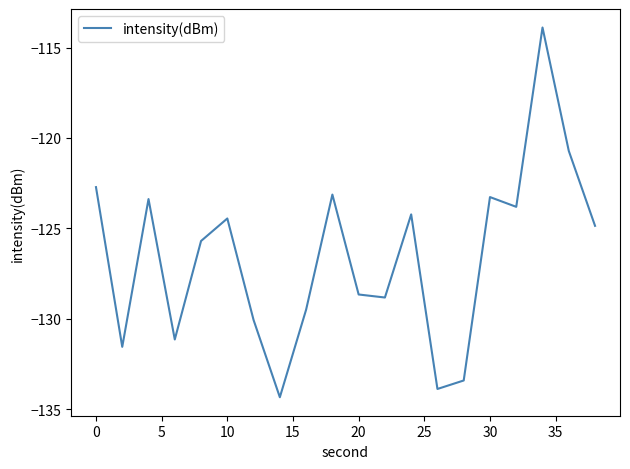

What is the smallest value displayed?

-134.3